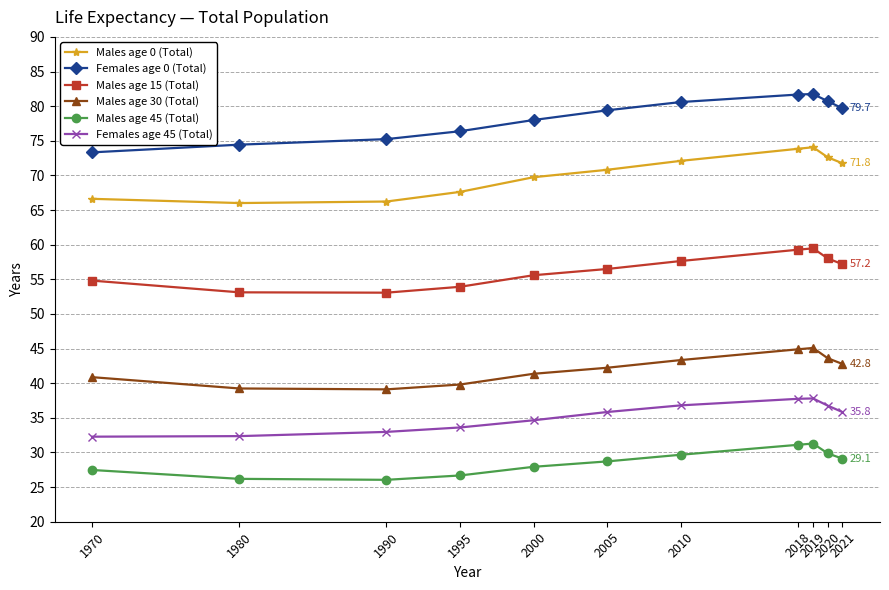

Does the chart display data point markers on the line(s)?

Yes